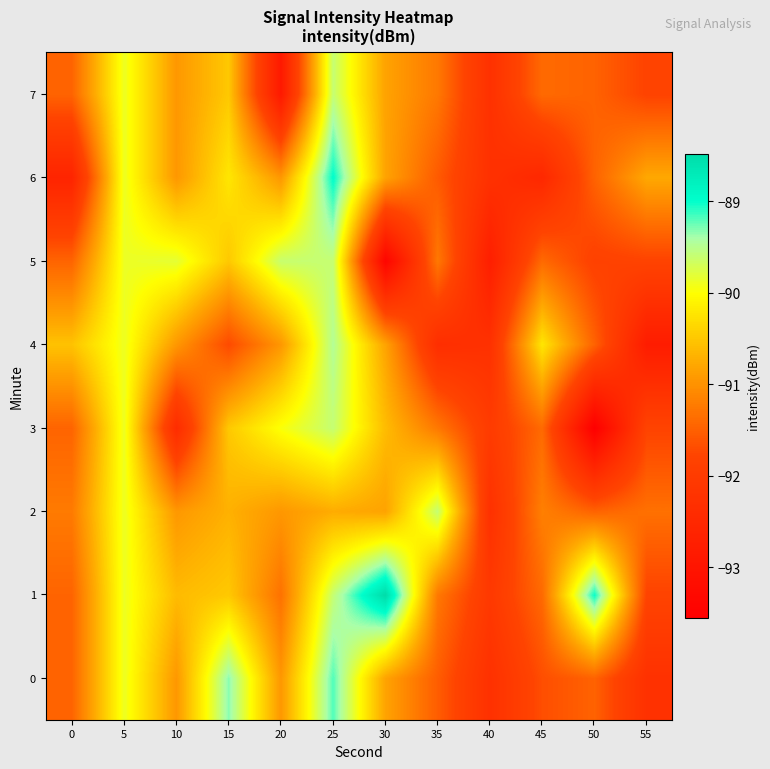

List the series in order of their peak value, lowest first.

3, 5, 7, 2, 4, 0, 6, 1